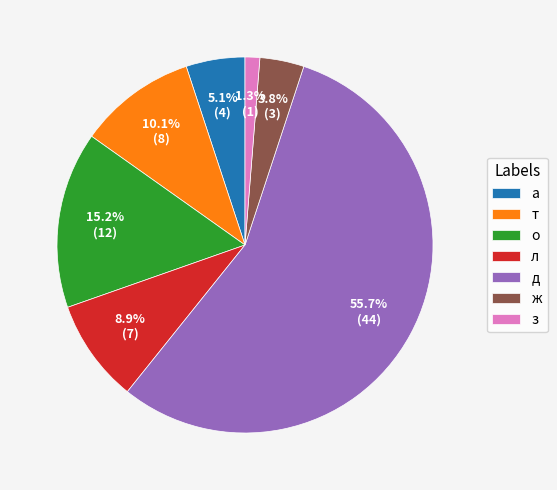

How many slices are in this pie chart?

7